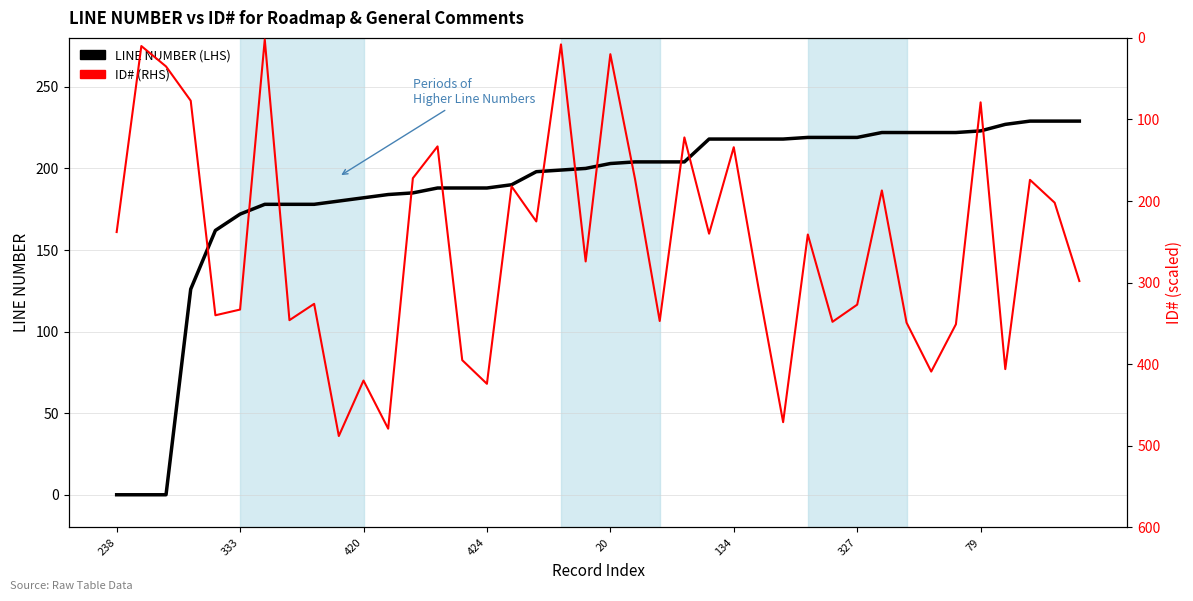

How many intersections are there between LINE NUMBER and ID#?

22